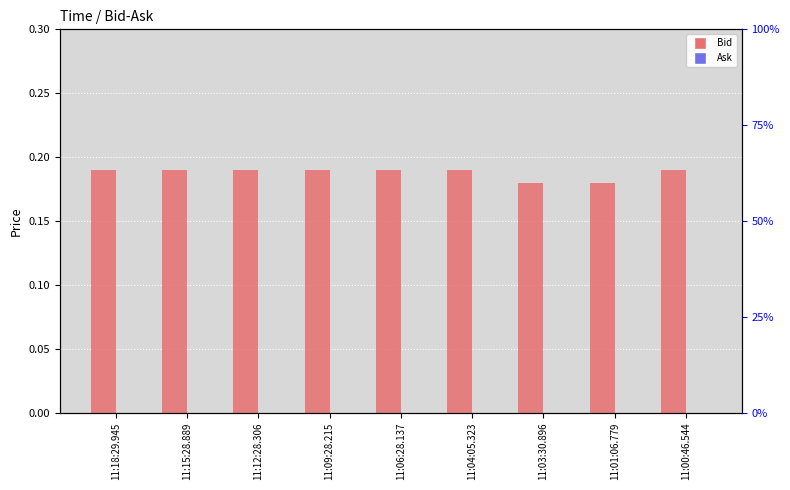

Where is Bid nearest to the value 0?

11:03:30.896